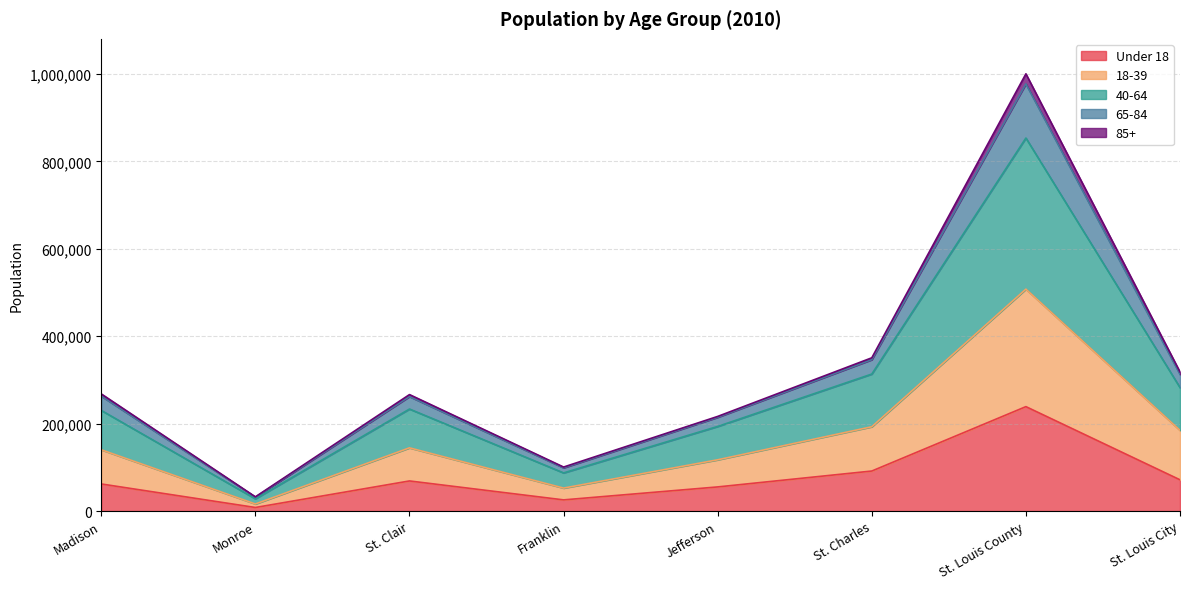

What position from the right is Madison?

8